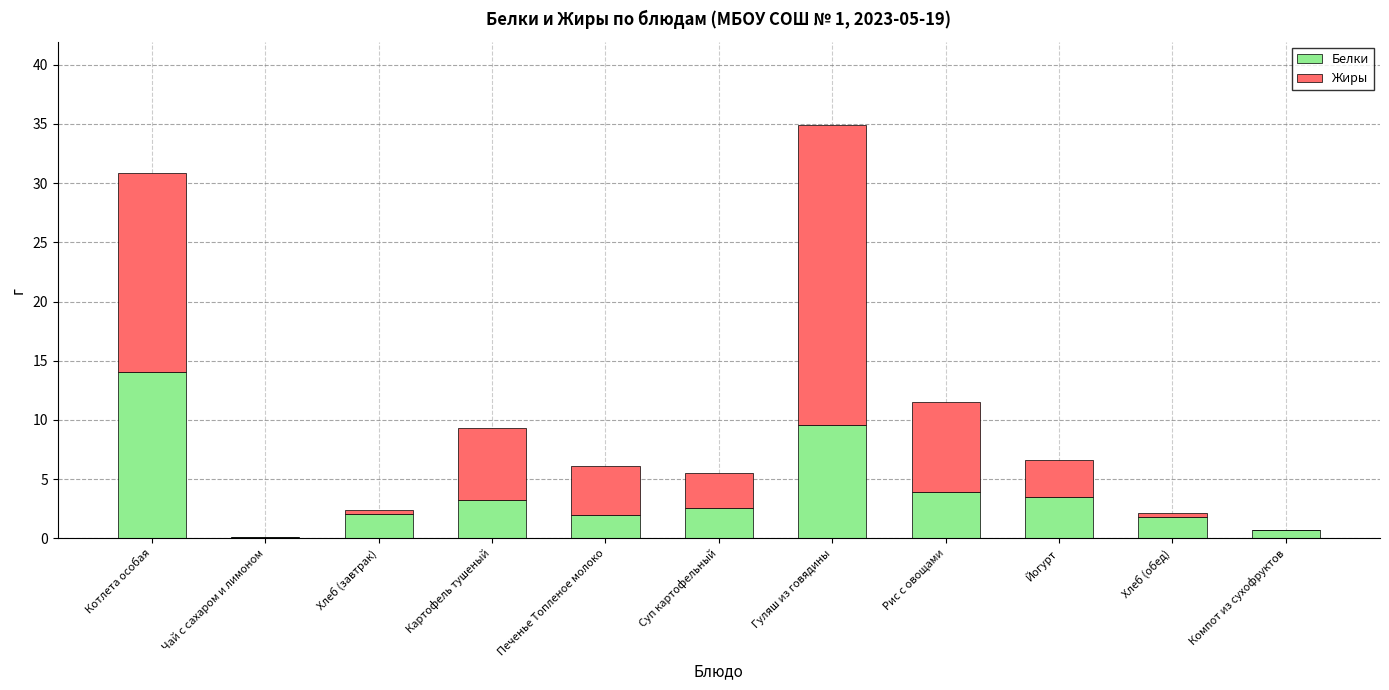

Are the bars horizontal?

No